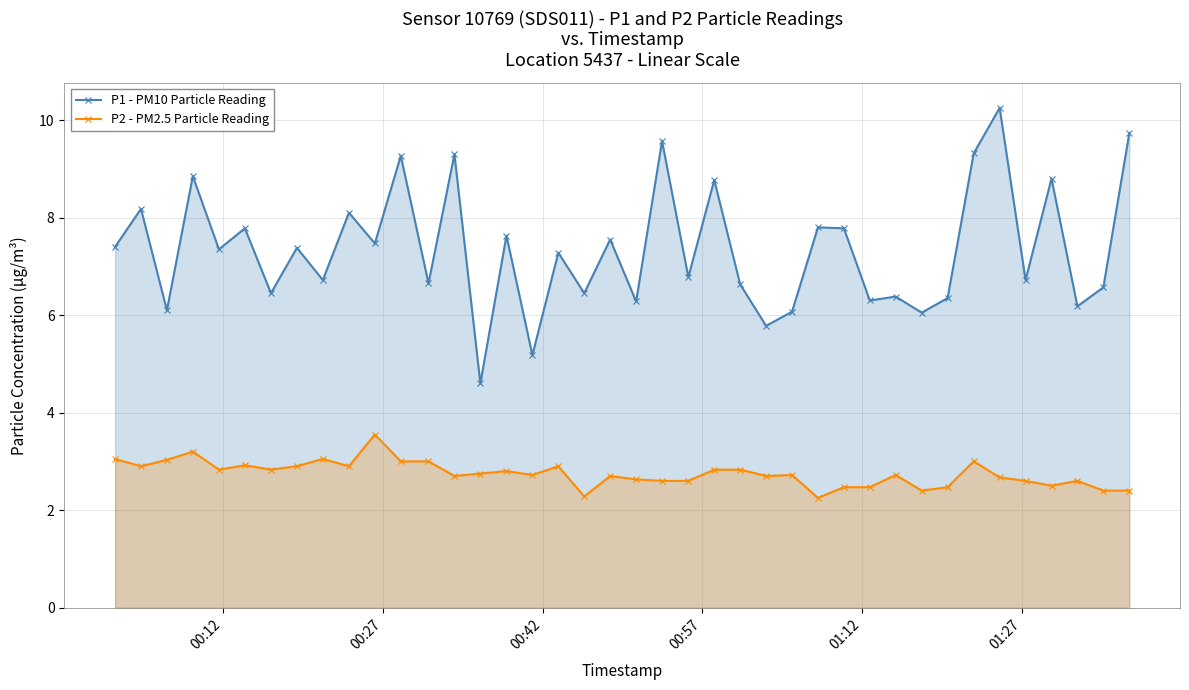

What is the sum of all P2 - PM2.5 Particle Reading values?

109.9